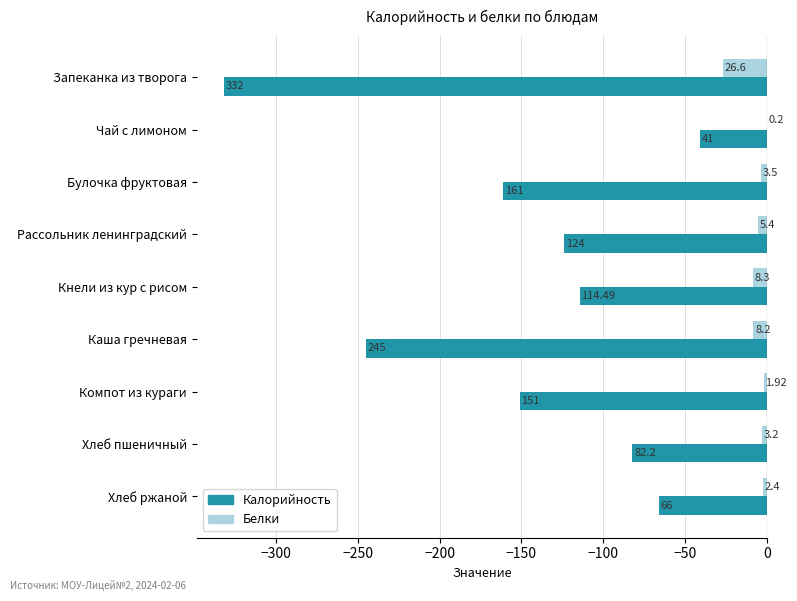

What are all the series names shown in the legend?

Калорийность, Белки